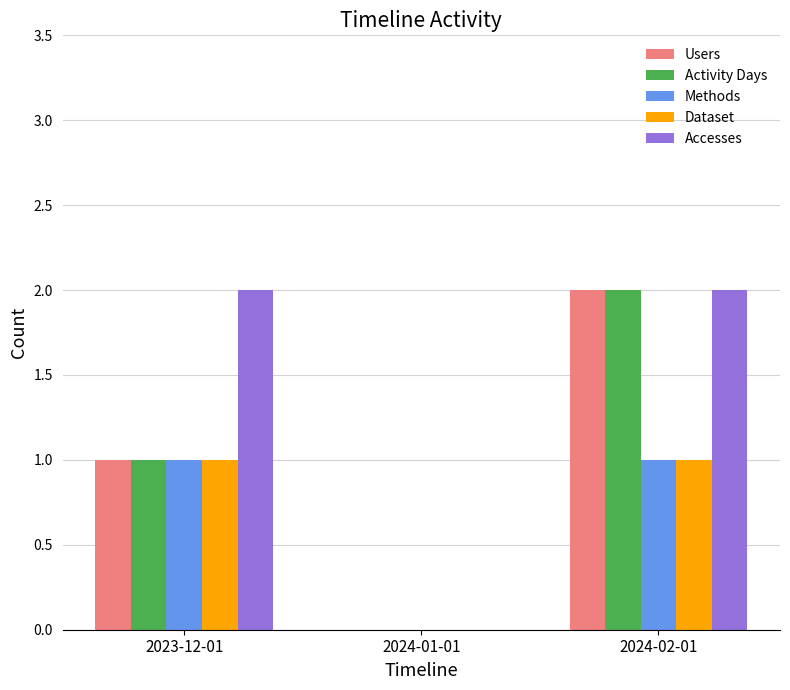

What is the sum of the Accesses values at 2024-01-01 and 2023-12-01?

2